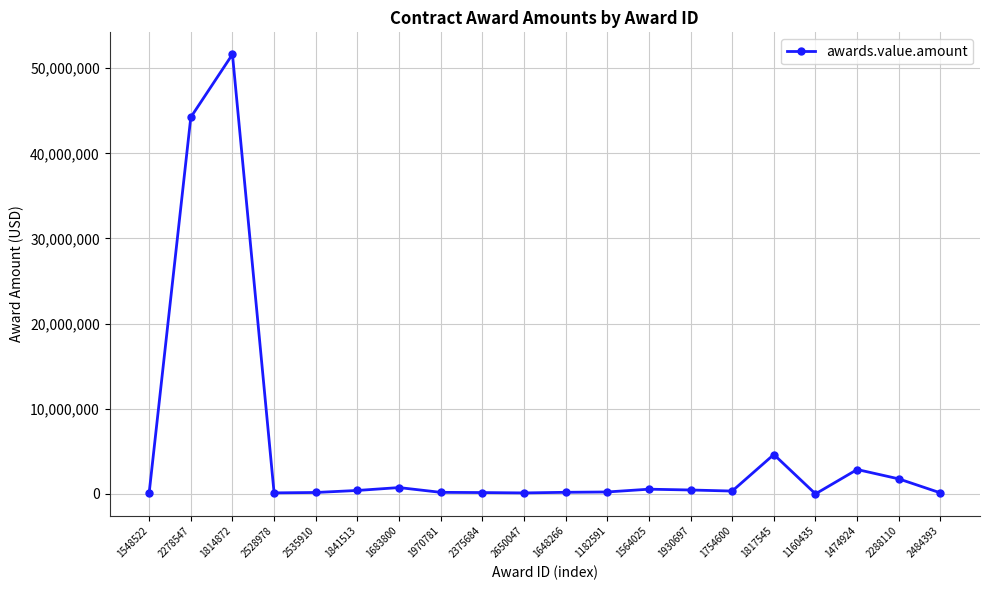

Where is the first local maximum?

1814872